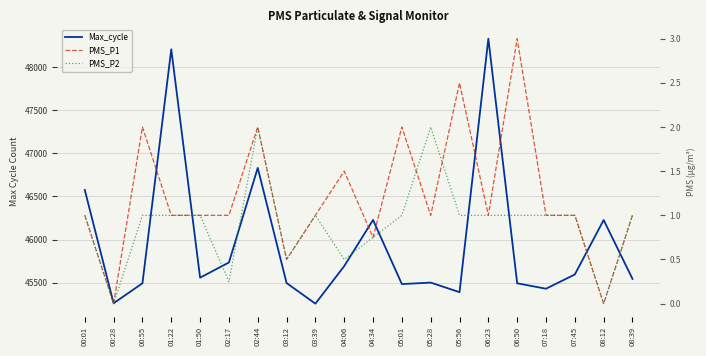

What is the label of the 4th point from the left?

01:22